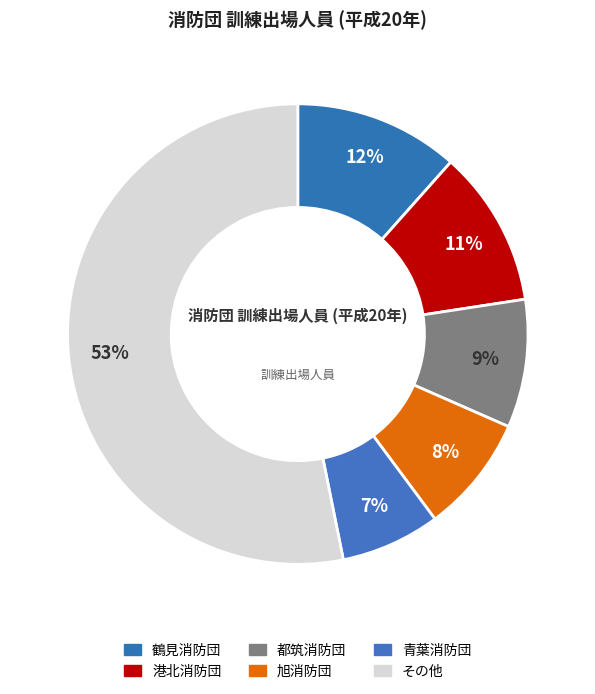

Count the number of slices in the pie.

6